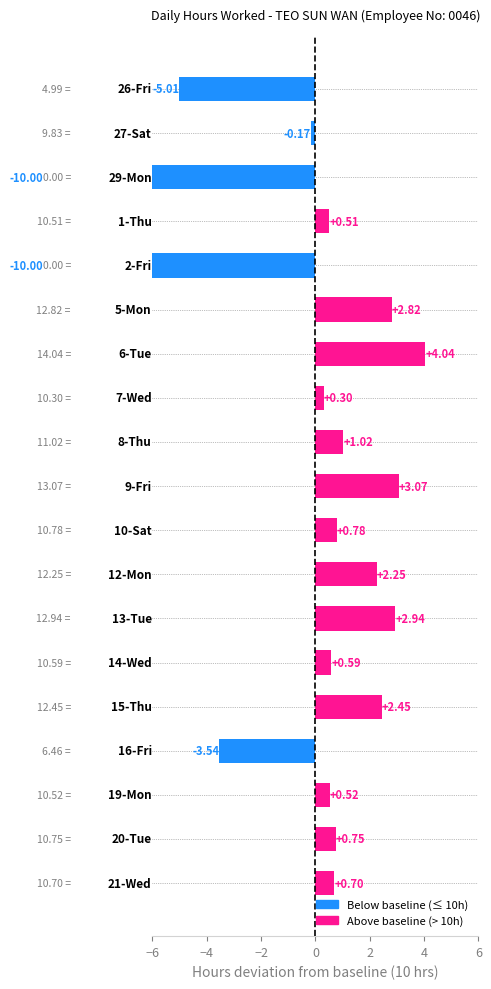

What position from the left is 1-Thu?

4